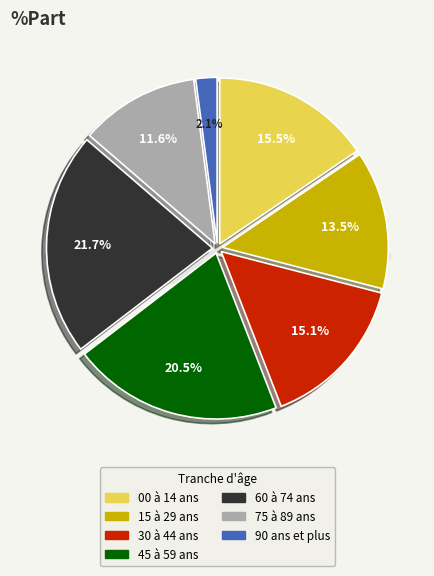

Which category has the smallest portion of the pie?

90 ans et plus